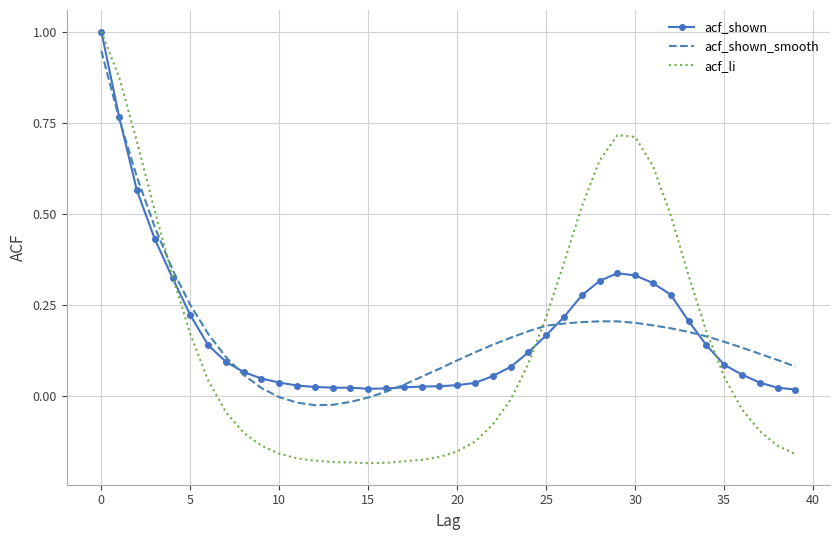

What is the maximum value shown in the chart?

1.0